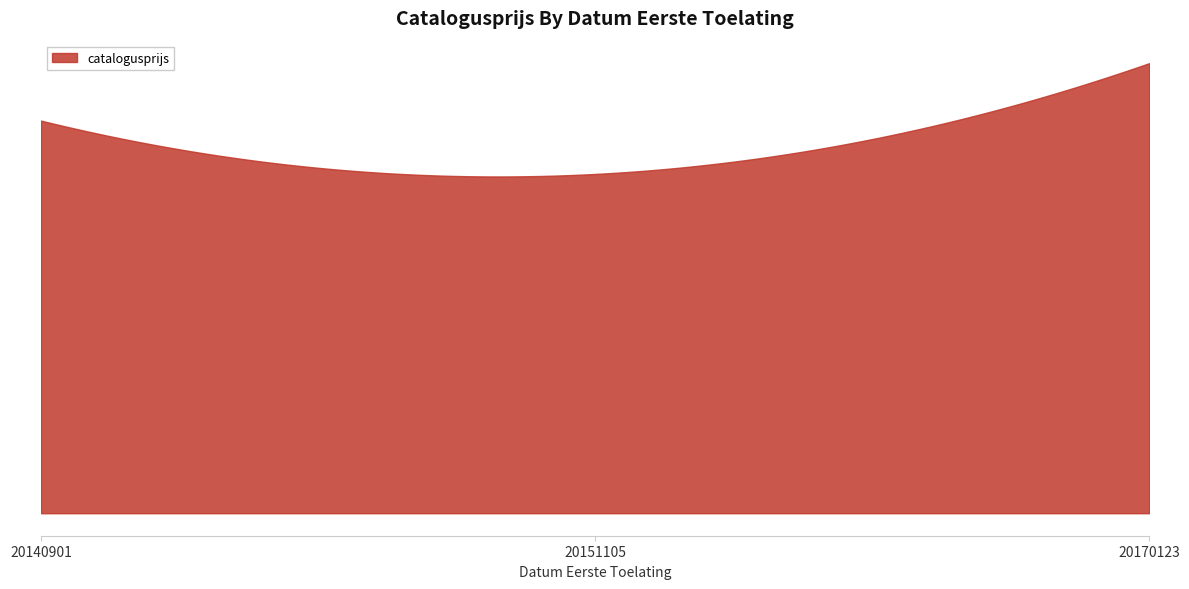

Rank the categories by value from highest to lowest.

20170123, 20140901, 20151105